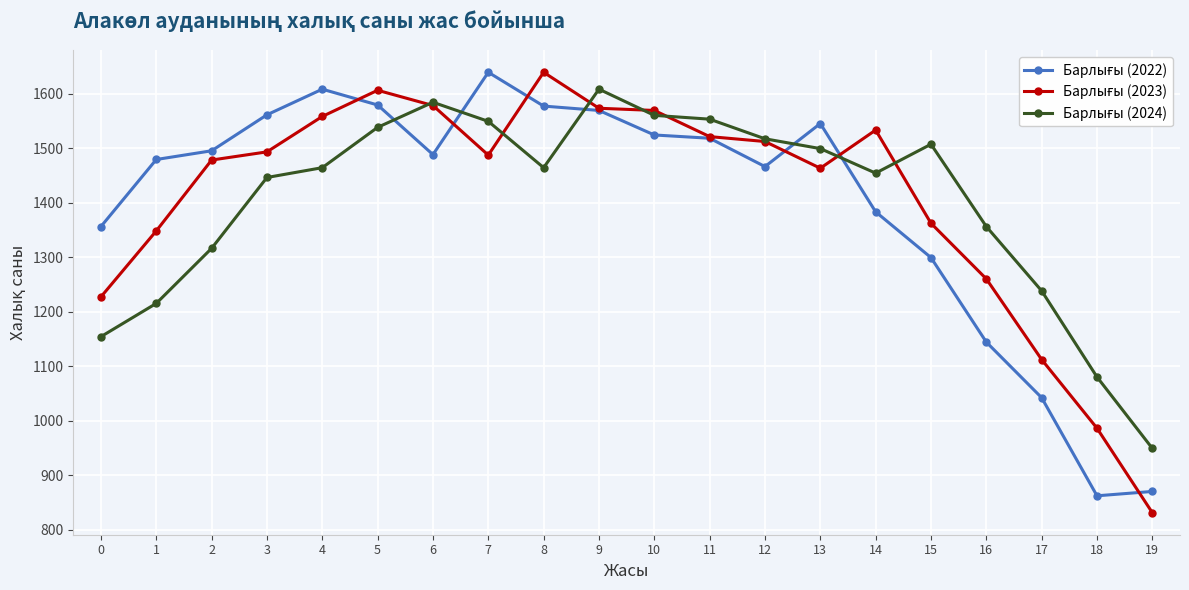

What is the total value across all series at 1?

4042